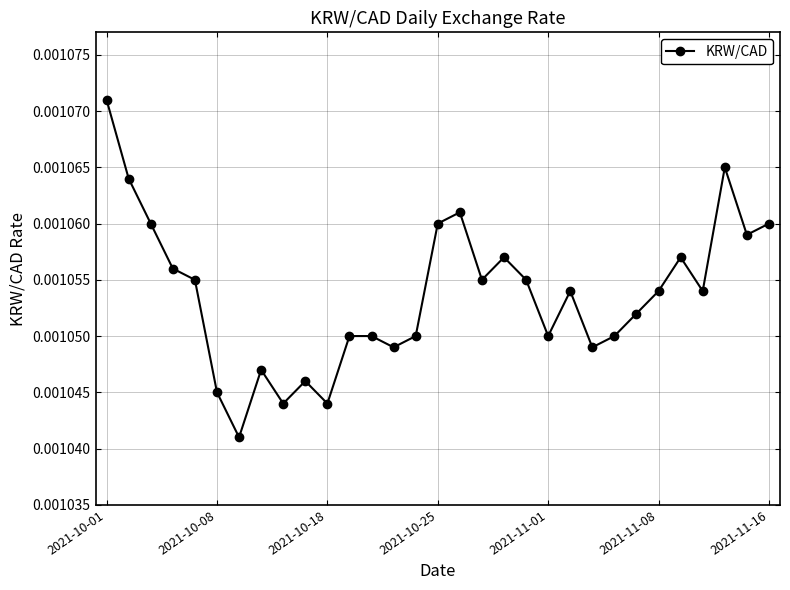

How many points are lower than both their immediate neighbors (excluding endpoints)?

9